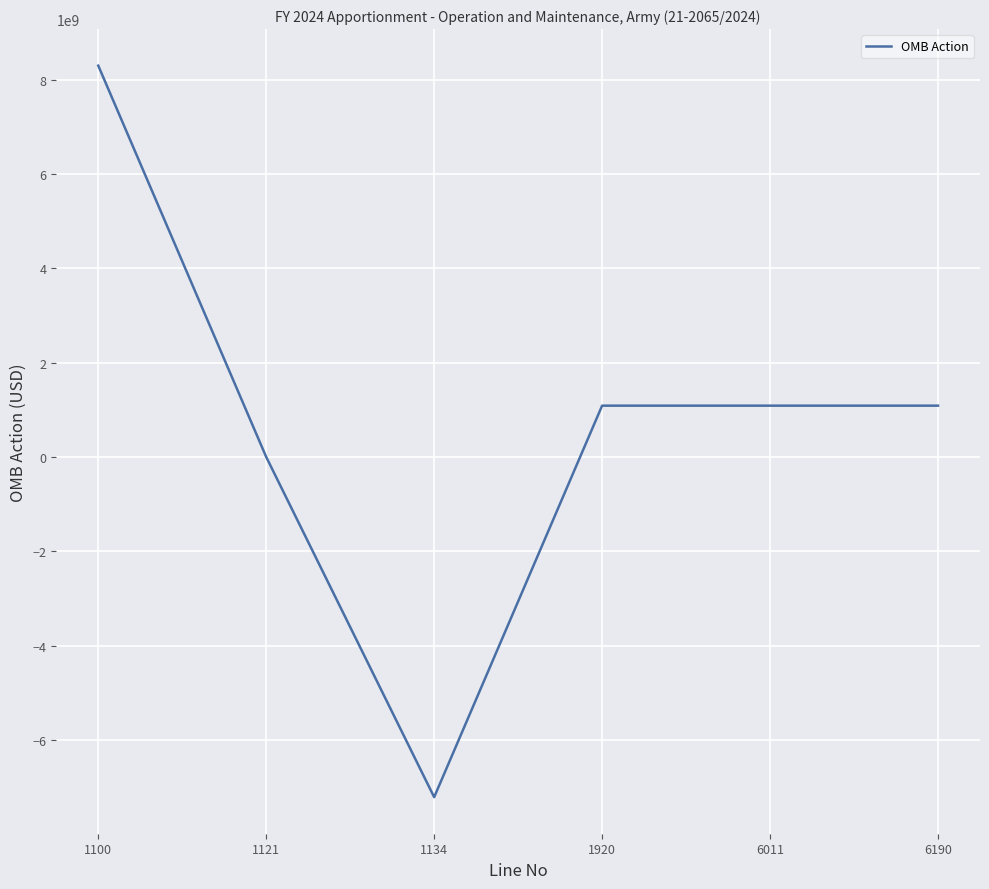

Between 6011 and 1121, which is larger?

6011